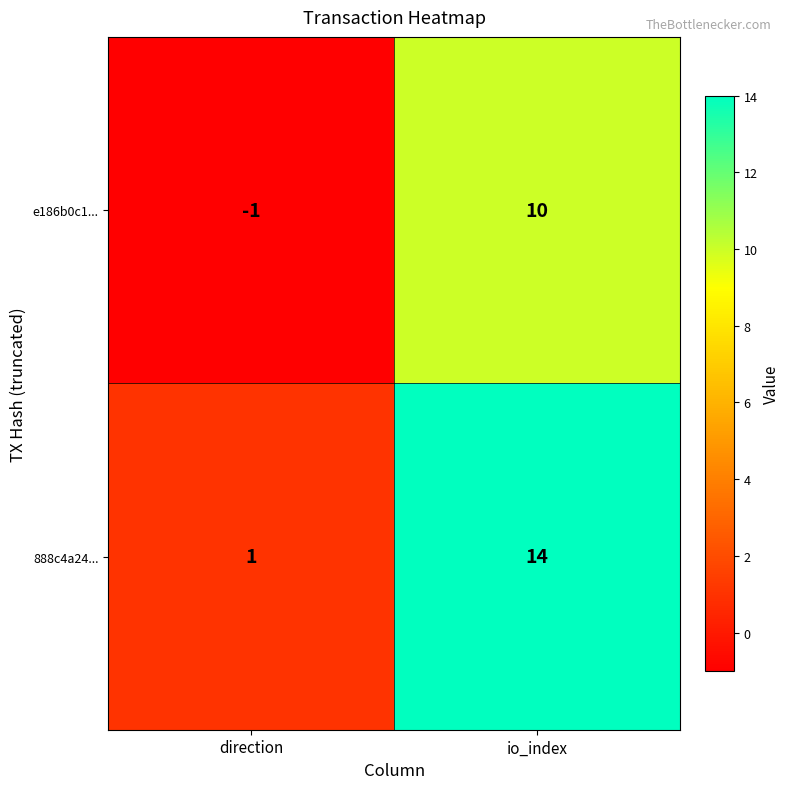

Where is 888c4a24... nearest to the value 7?

direction